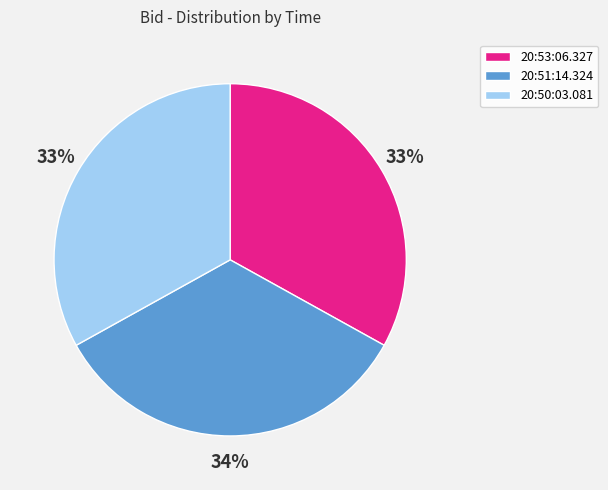

Do 20:51:14.324 and 20:53:06.327 together represent more than half of the pie?

Yes